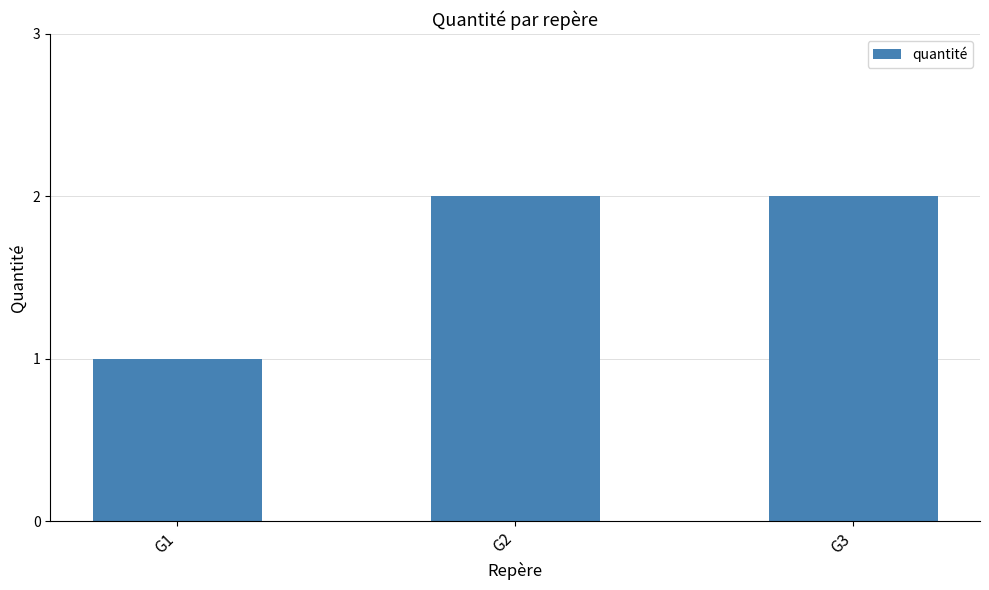

How many values are between 1 and 2?

3